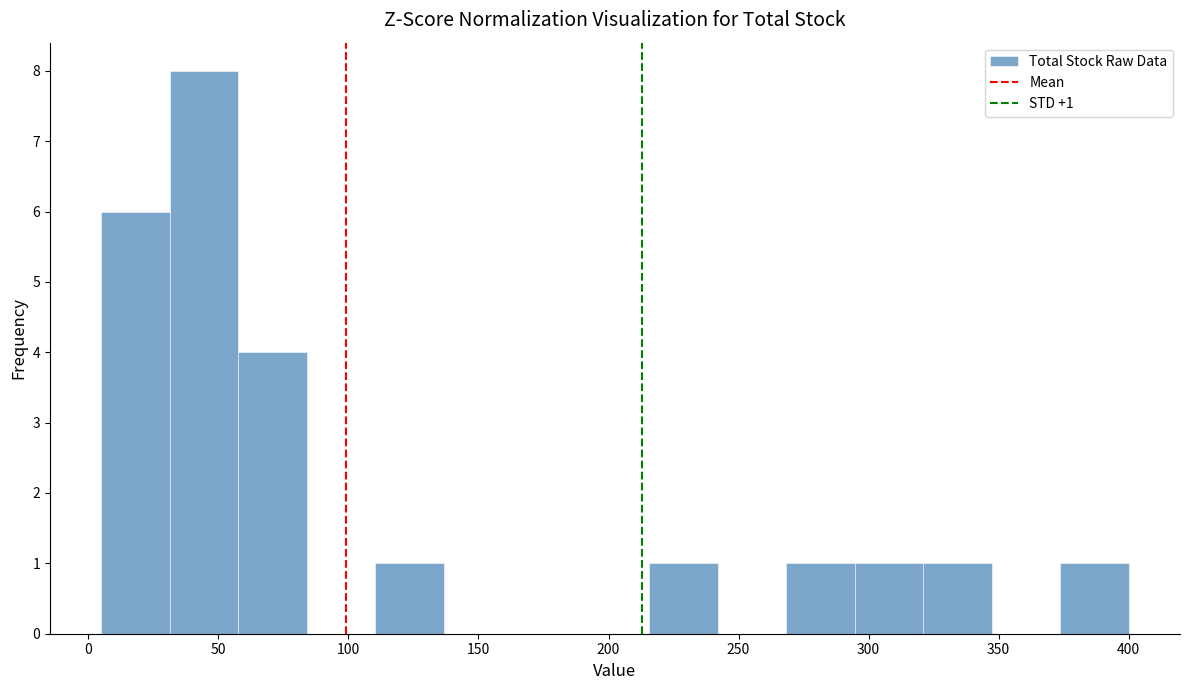

Over which range of the x-axis is the bar tallest?

30 to 60